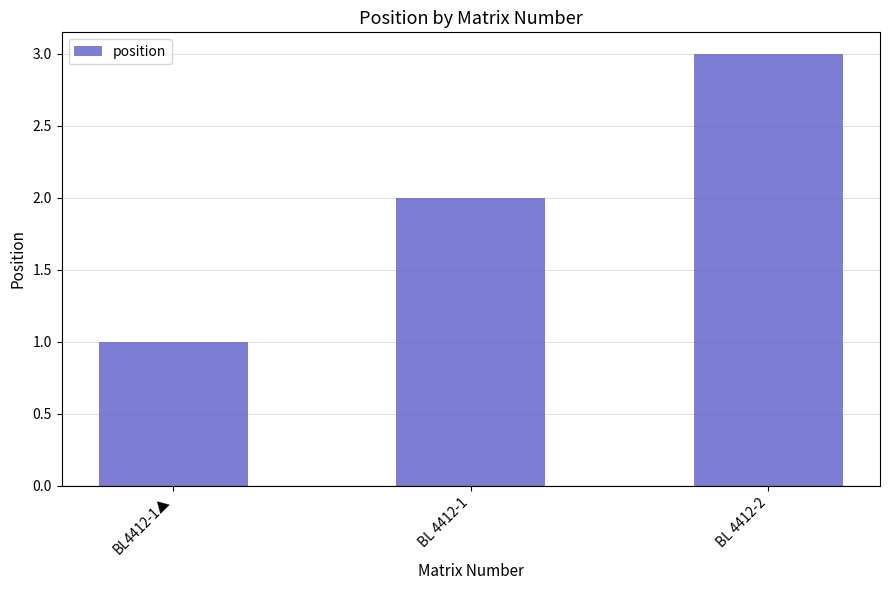

How many values are between 1 and 3?

3